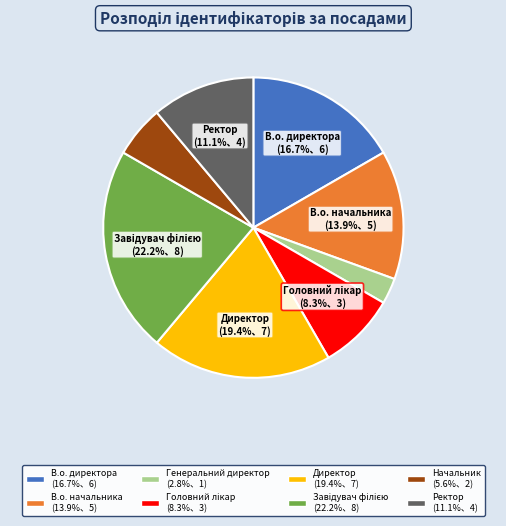

Is there any slice that represents more than half of the pie?

No